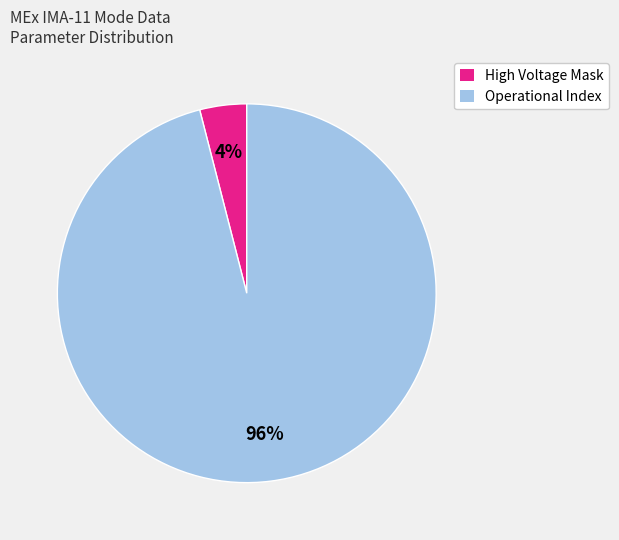

Count the number of slices in the pie.

2